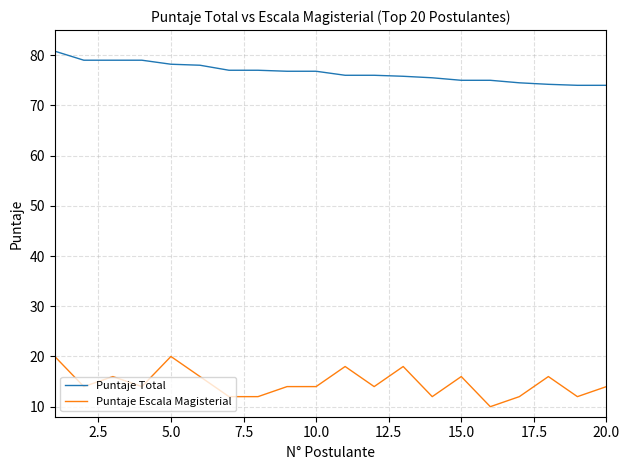

Rank the series by their average value, from lowest to highest.

Puntaje Escala Magisterial, Puntaje Total